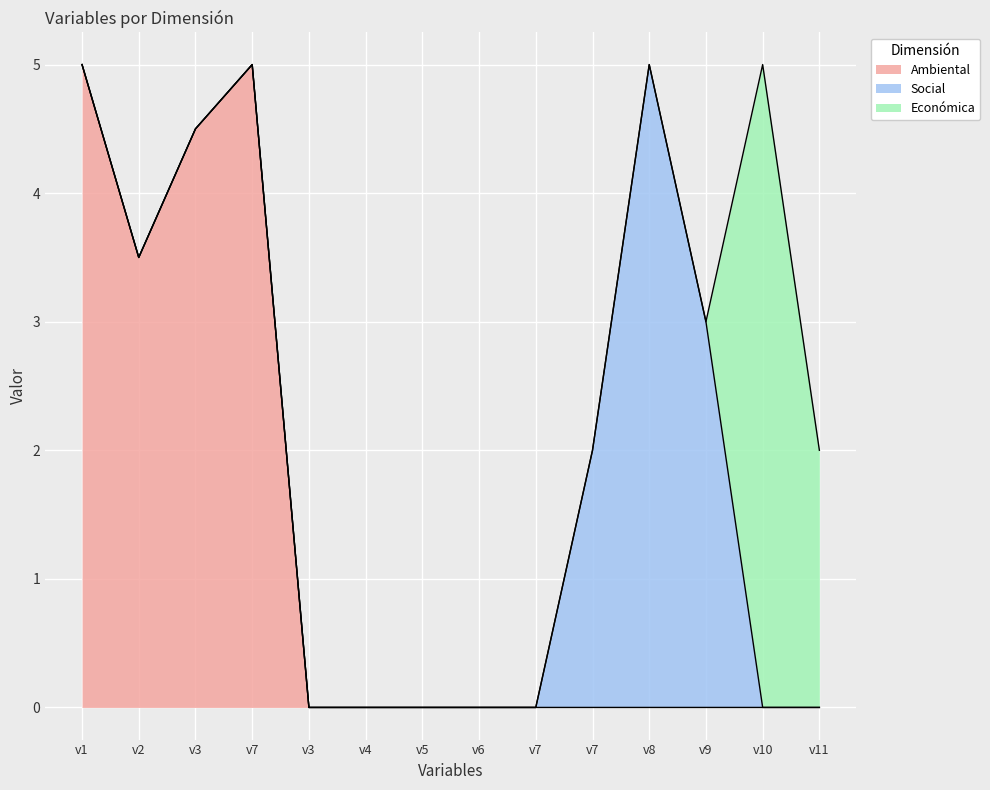

List the series in order of their overall mean, lowest first.

Económica, Social, Ambiental